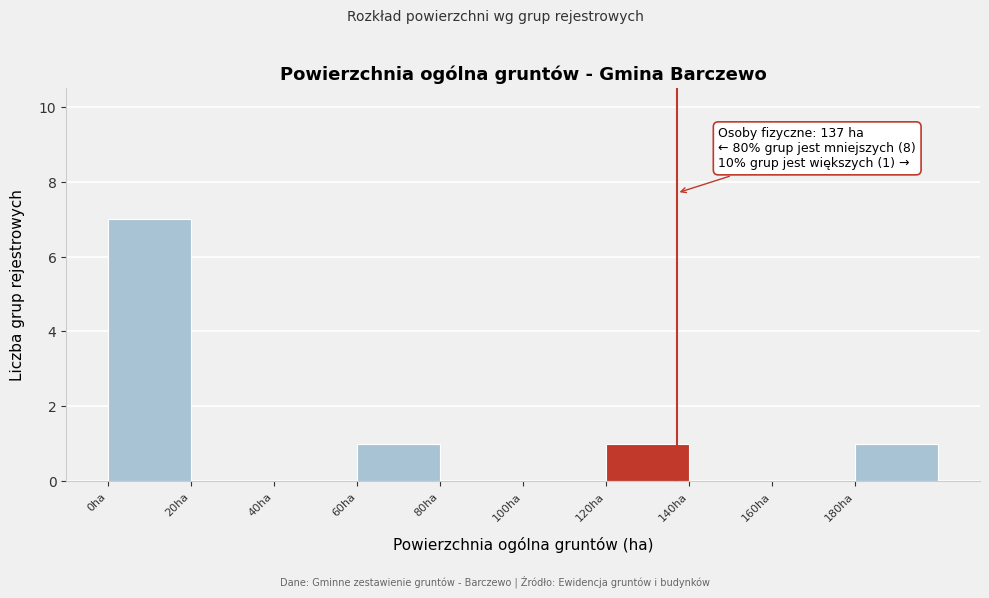

Which range on the x-axis has the tallest bar?

0 to 20